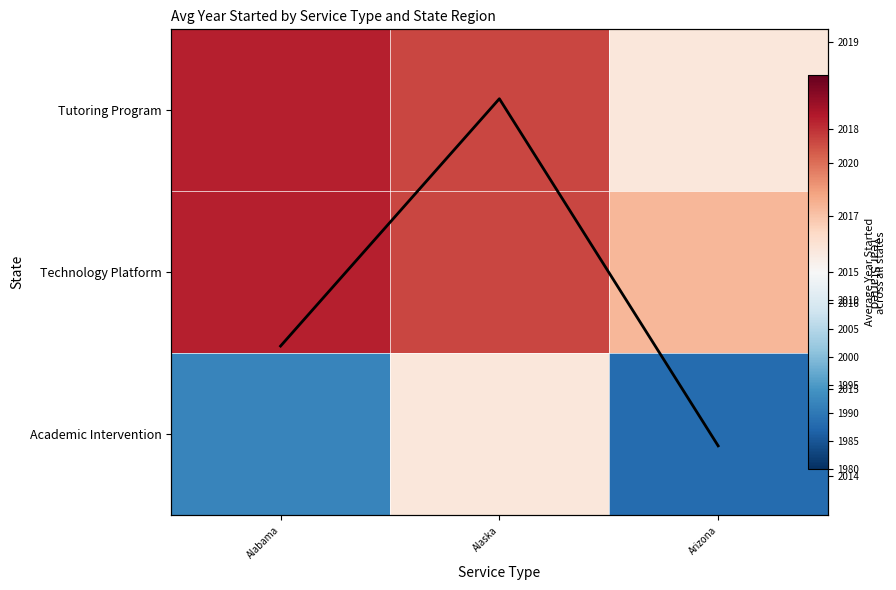

At which label does Tutoring Program first exceed 2017?

Alabama